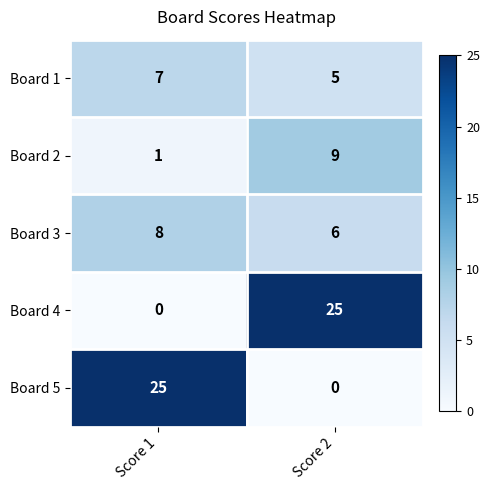

Rank the series at Score 1 from lowest to highest value.

Board 4, Board 2, Board 1, Board 3, Board 5